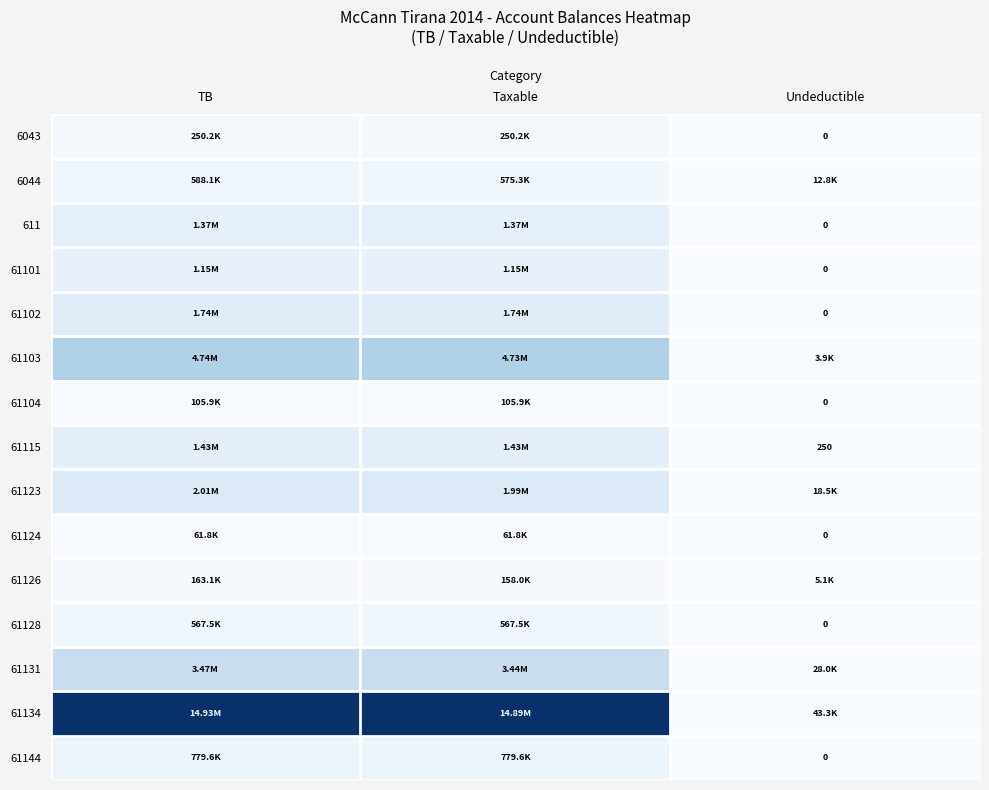

Rank the categories by 61102 value from lowest to highest.

Undeductible, TB, Taxable